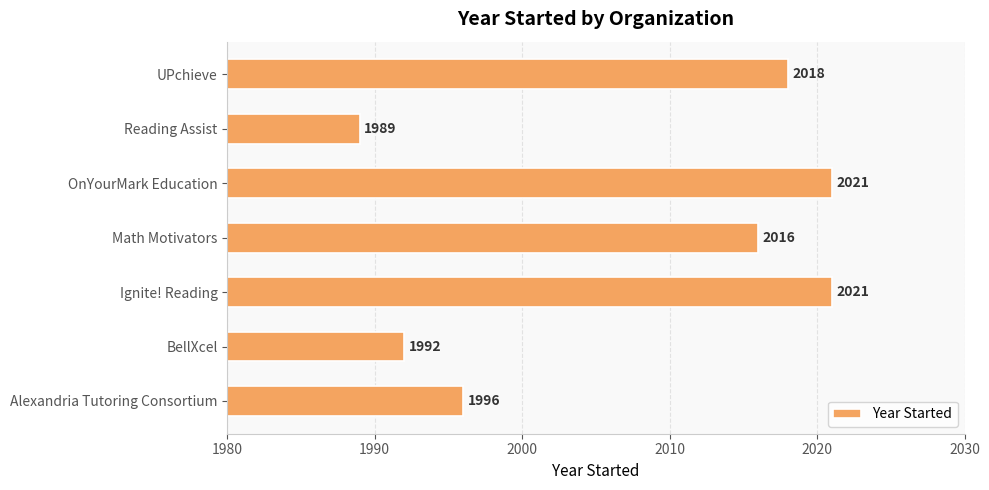

What is the sum of all values?

14053